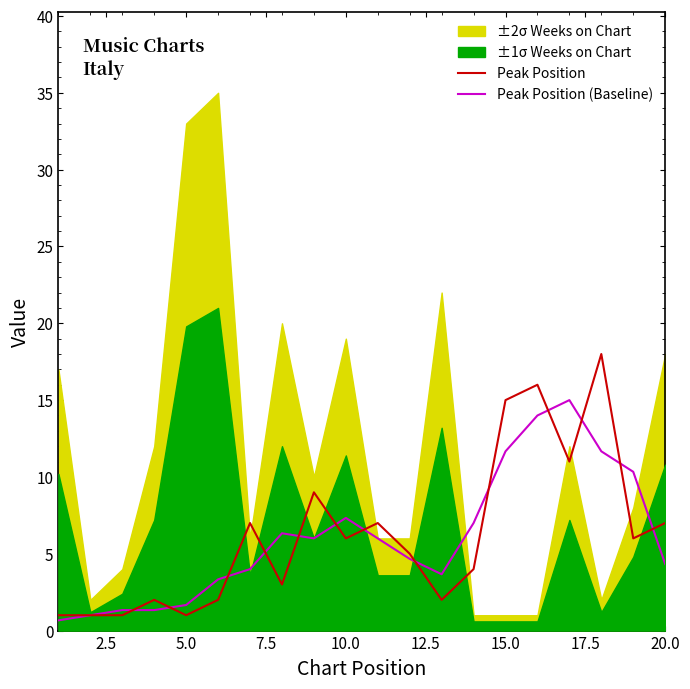

Is it true that Peak Position equals 7.0 at 20.0?

True